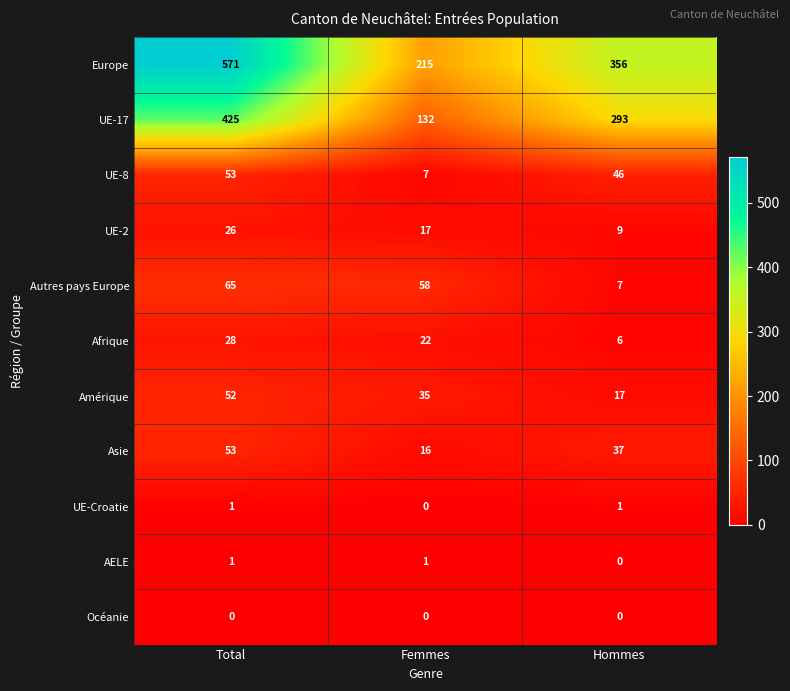

Which category has the highest value in the Afrique series?

Total